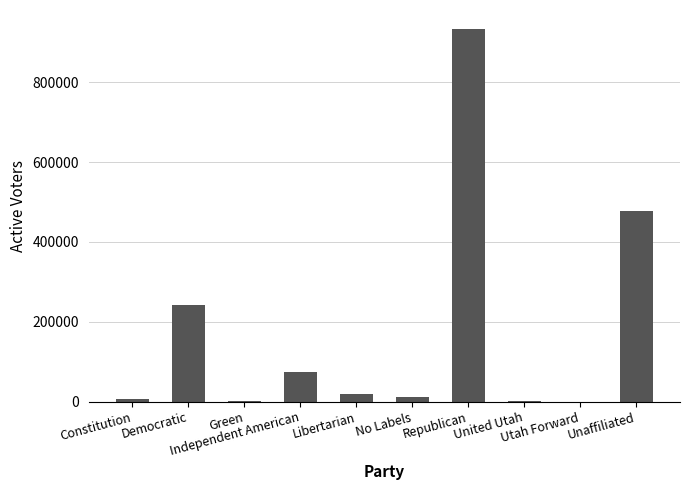

Which has a higher value, Unaffiliated or Democratic?

Unaffiliated